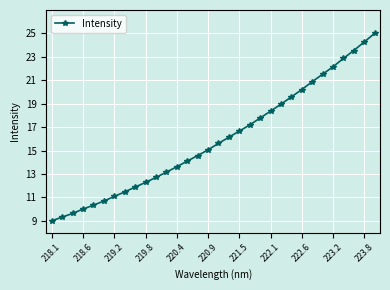

What is the difference between the maximum and minimum values?

16.0